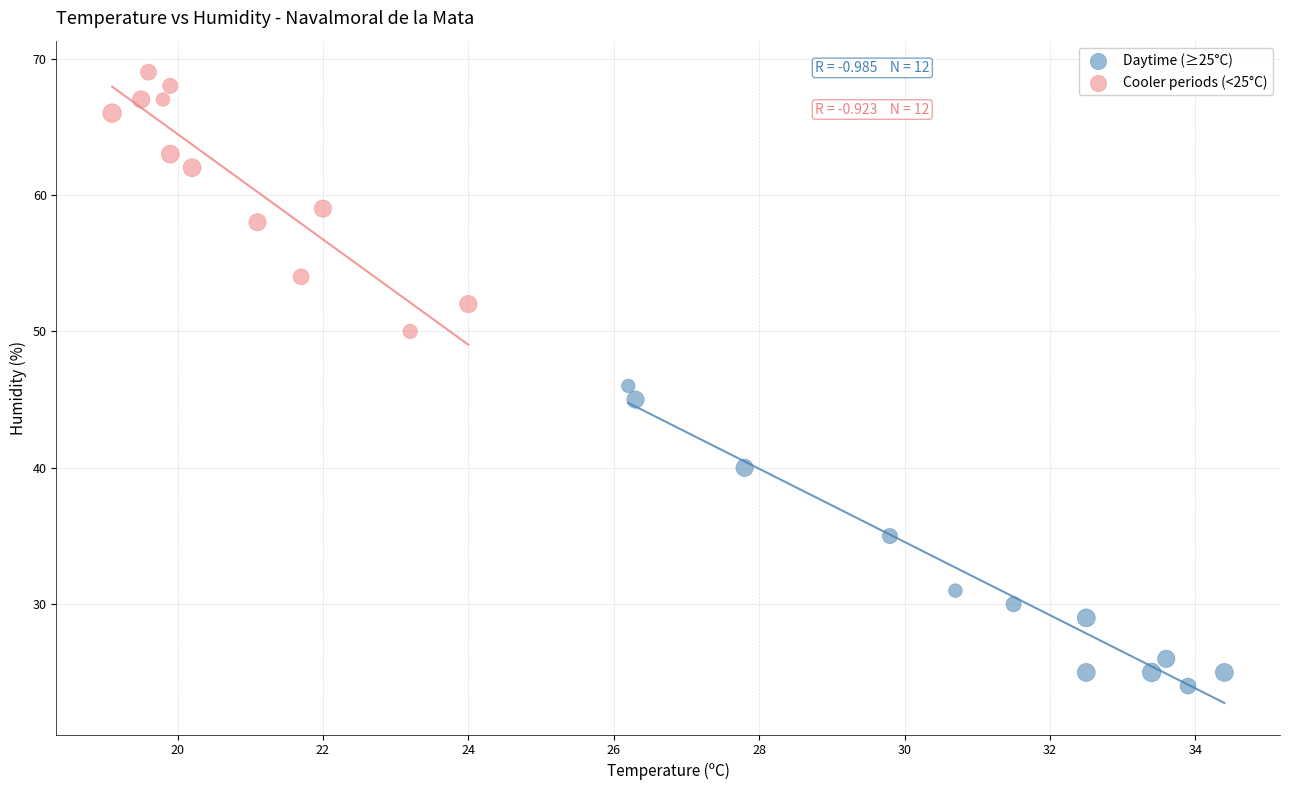

Which series has the largest Y range (max minus min)?

Daytime (≥25°C)